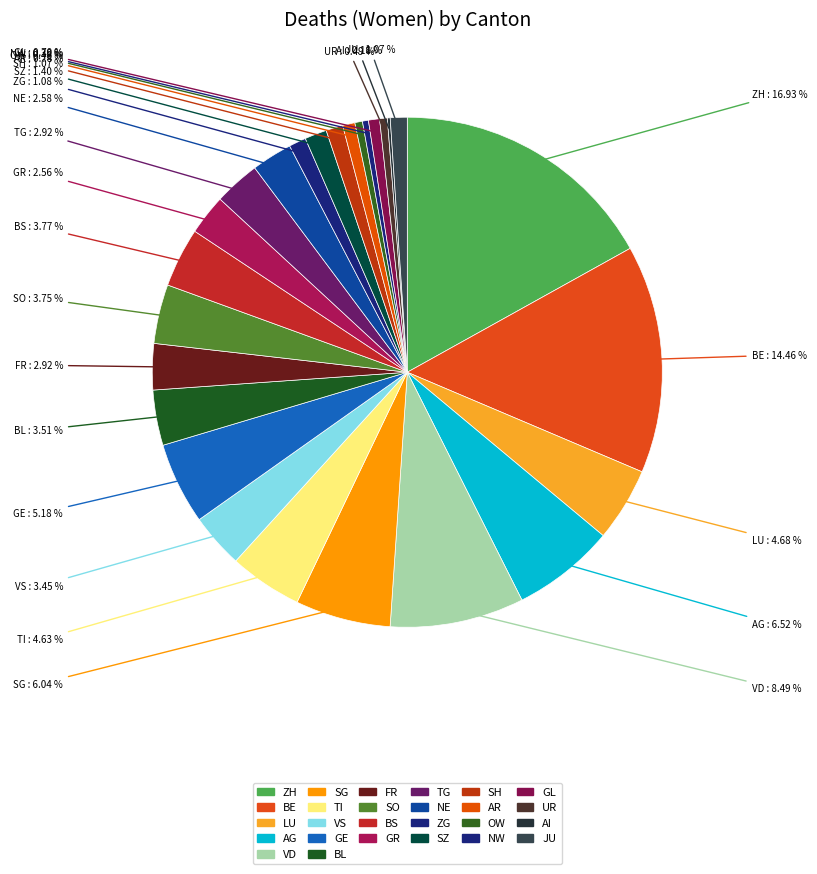

Between ZG and OW, which is larger?

ZG